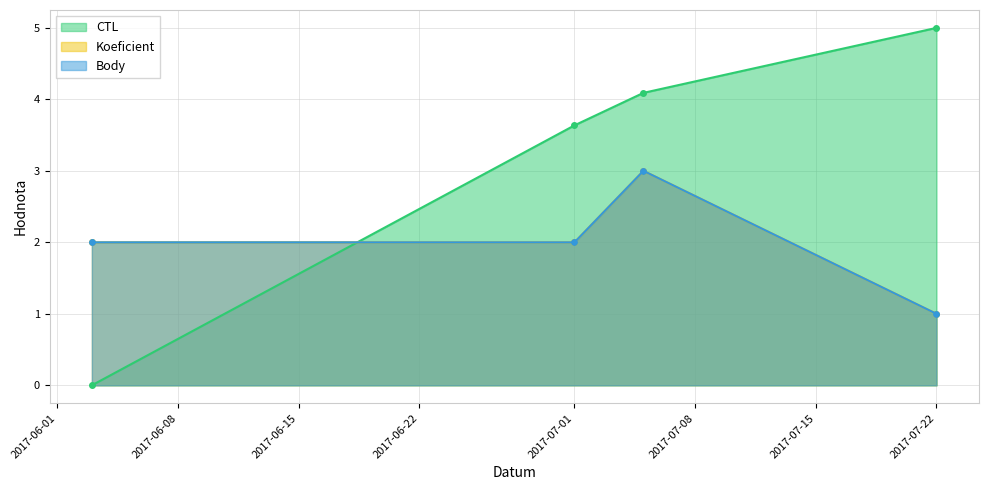

Between 2017-07-05 and 2017-07-22, which series saw the biggest shift?

Koeficient